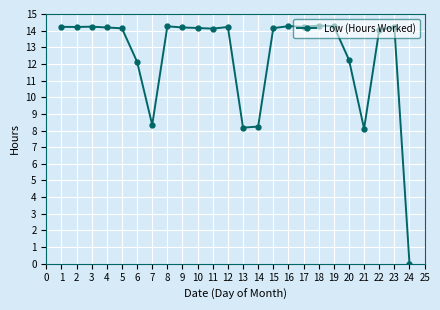

The chart shows a value of 14.2 at 9. True or false?

True